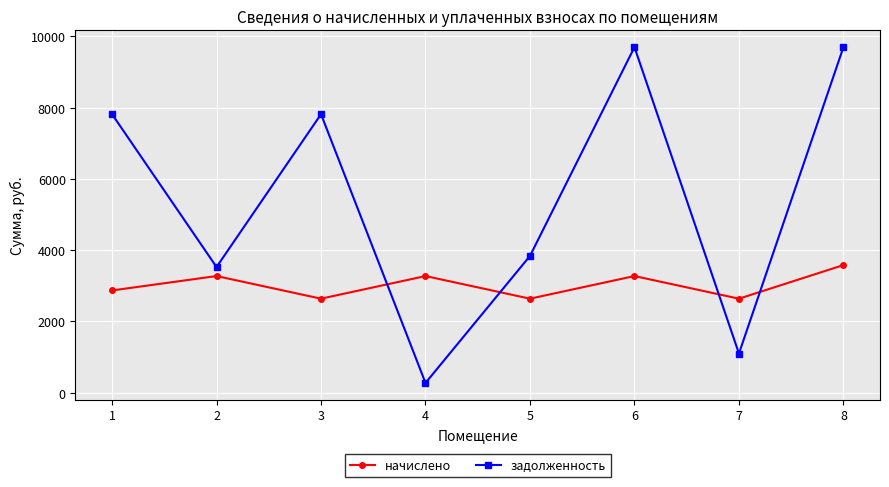

Between which two adjacent categories do задолженность and начислено first intersect?

3 and 4